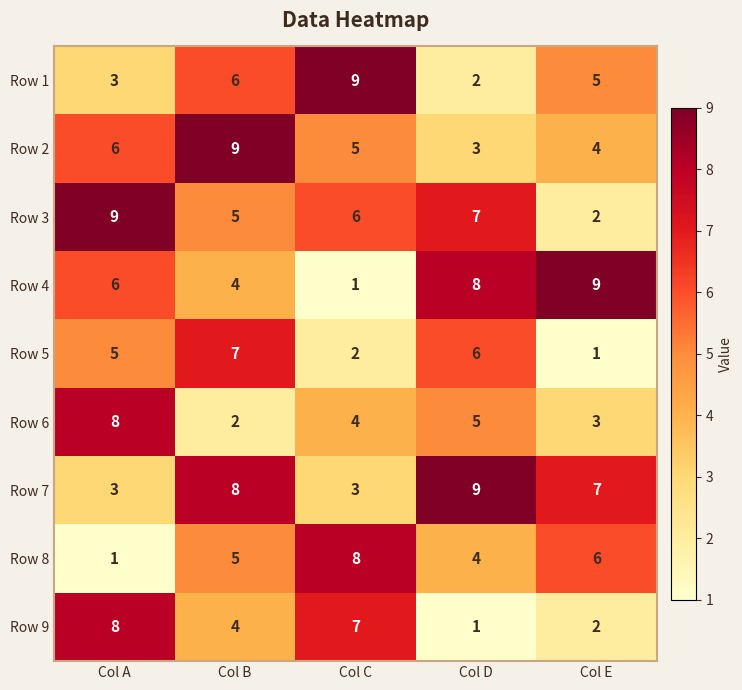

Read the Row 7 value at Col C.

3